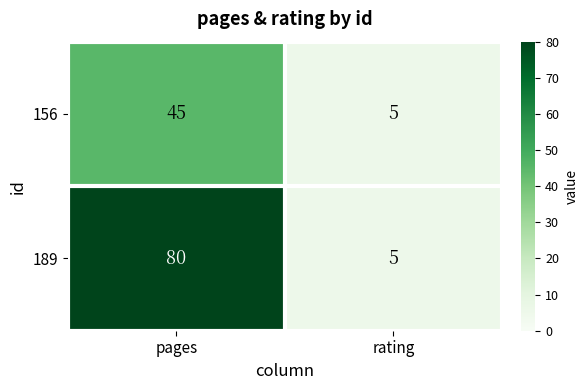

What is the smallest value displayed?

5